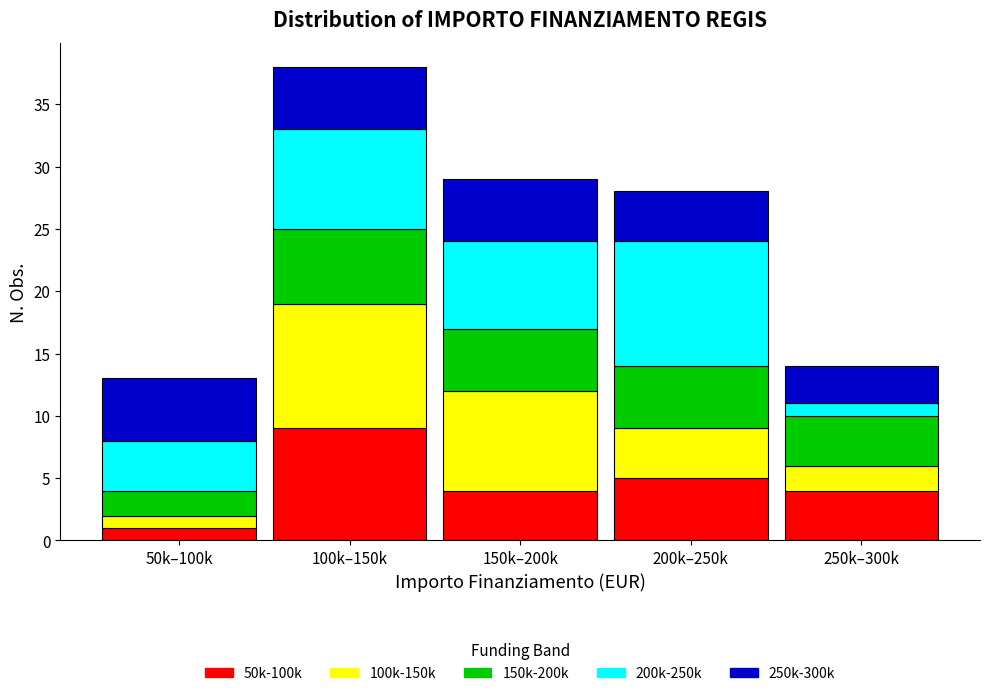

Reading right to left, transcribe the values for 50k-100k.

4	5	4	9	1